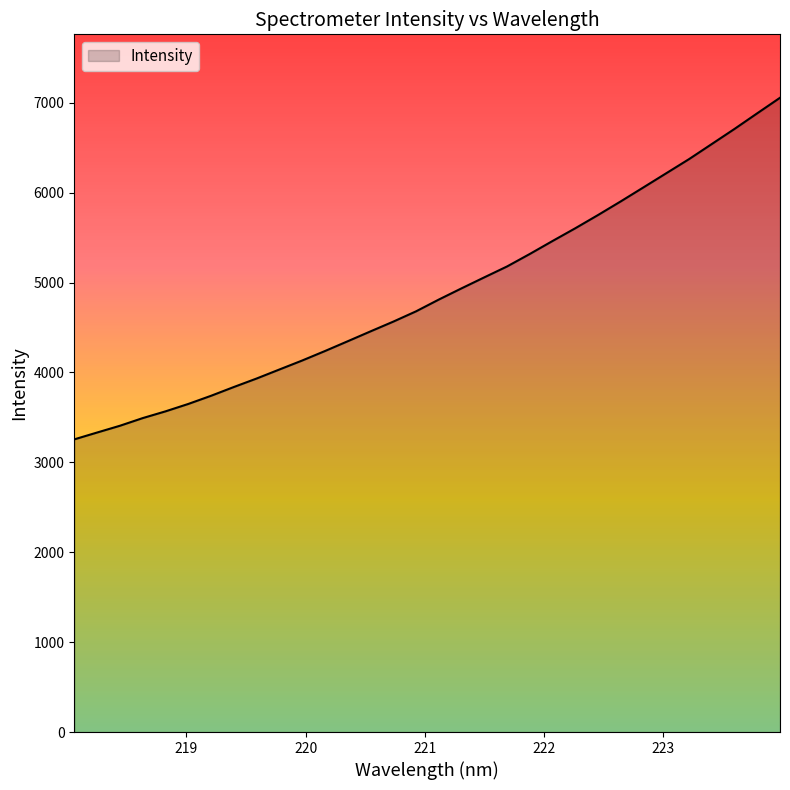

What is the smallest value displayed?

3256.0